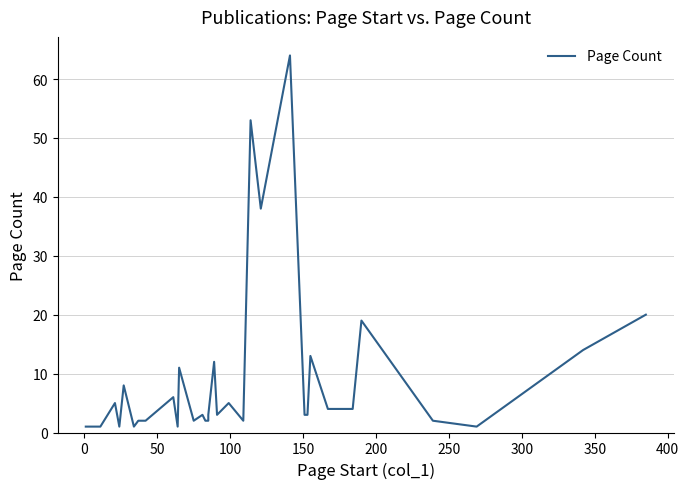

Is it true that the value at 0 is 1?

True